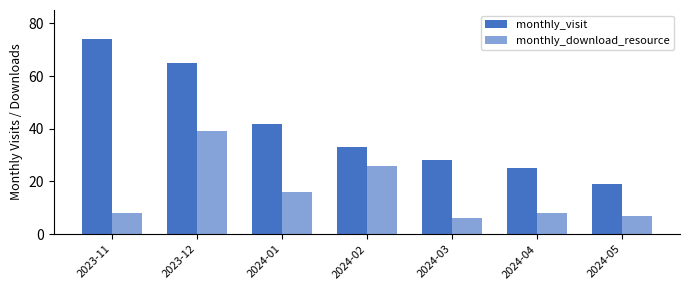

List the labels in order of monthly_visit value, largest first.

2023-11, 2023-12, 2024-01, 2024-02, 2024-03, 2024-04, 2024-05